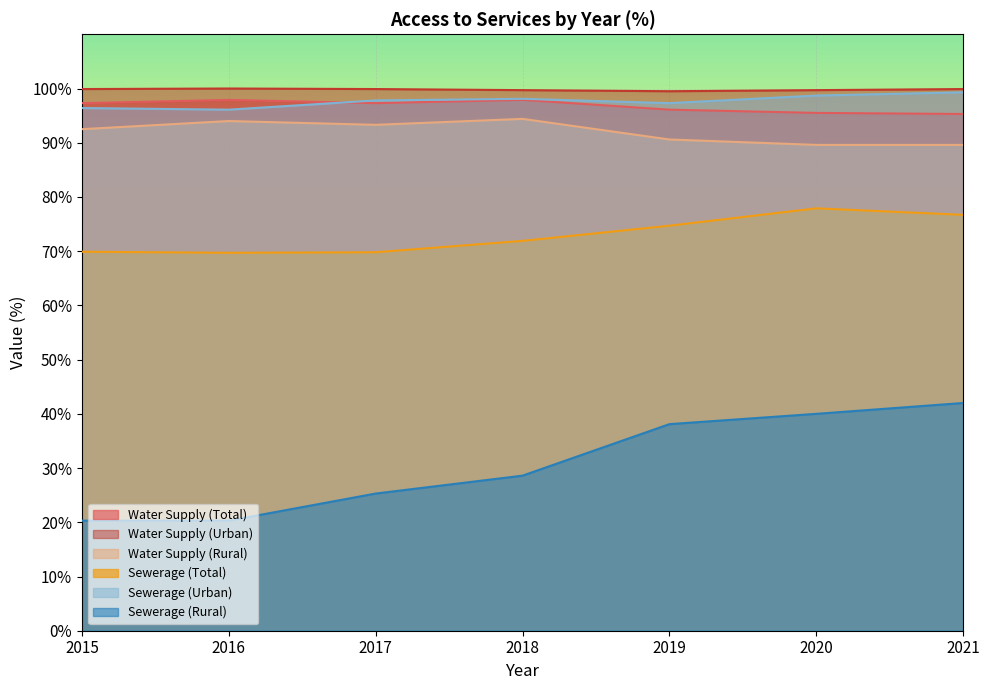

Is it true that Water Supply (Rural) equals 89.6 at 2020?

True